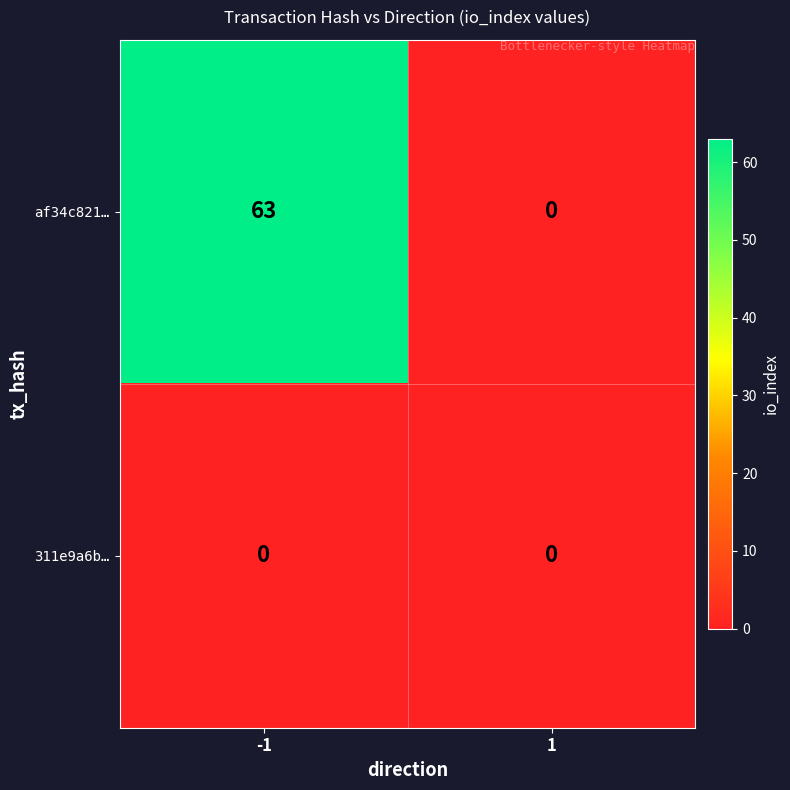

Which series has the largest total across all categories?

af34c821…